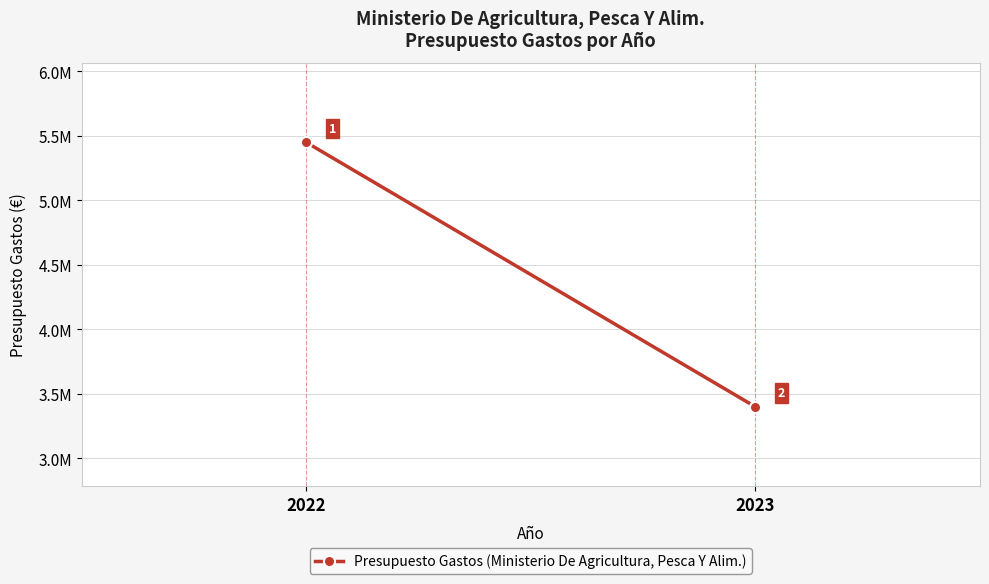

Between 2022 and 2023, which is larger?

2022